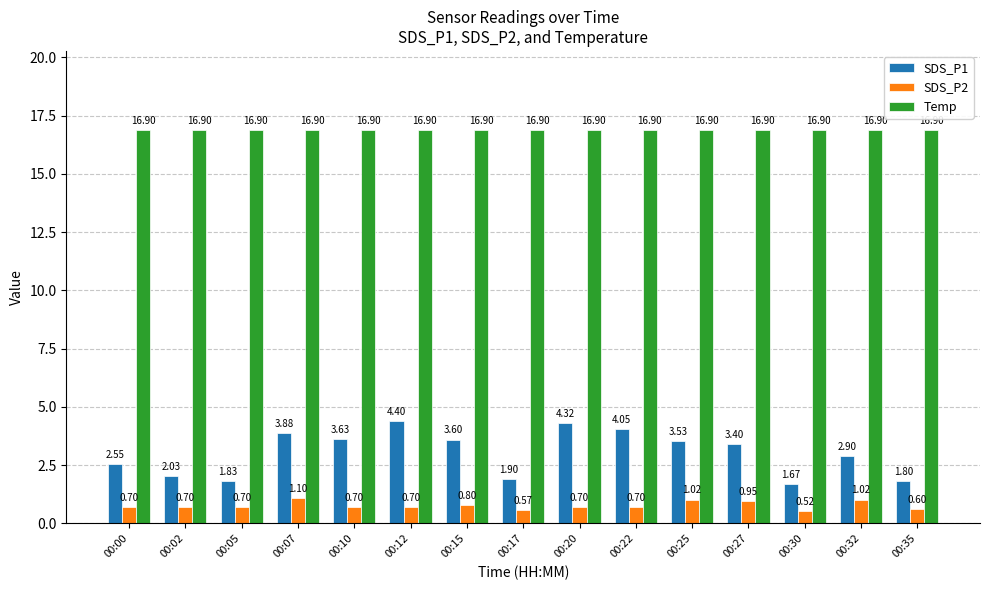

Which series changed the most between 00:12 and 00:30?

SDS_P1